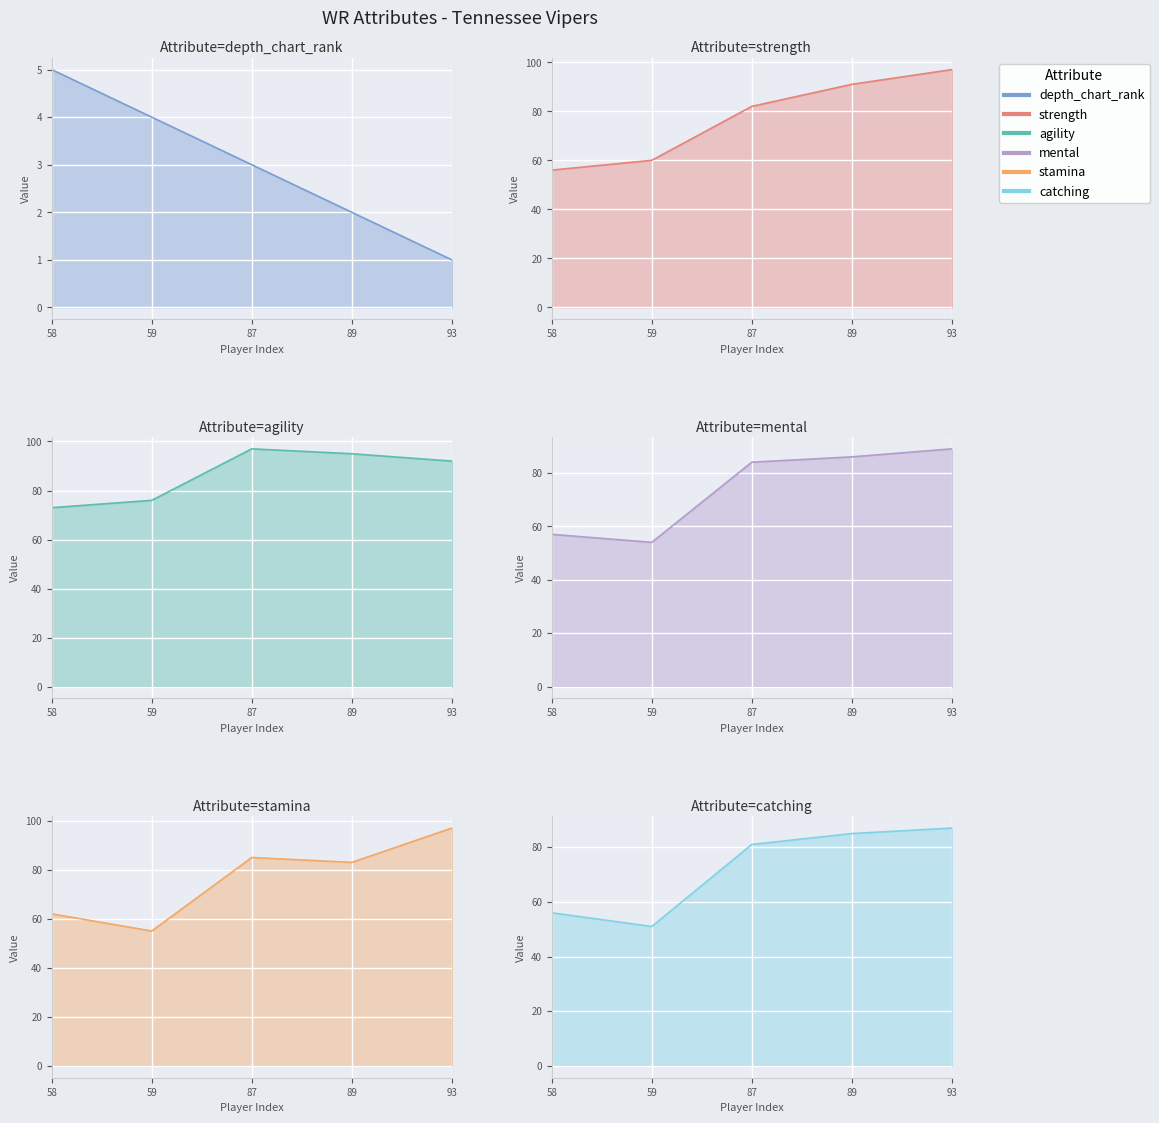

Reading right to left, transcribe all the data shown in this chart.

depth_chart_rank: 1	2	3	4	5
strength: 97	91	82	60	56
agility: 92	95	97	76	73
mental: 89	86	84	54	57
stamina: 97	83	85	55	62
catching: 87	85	81	51	56